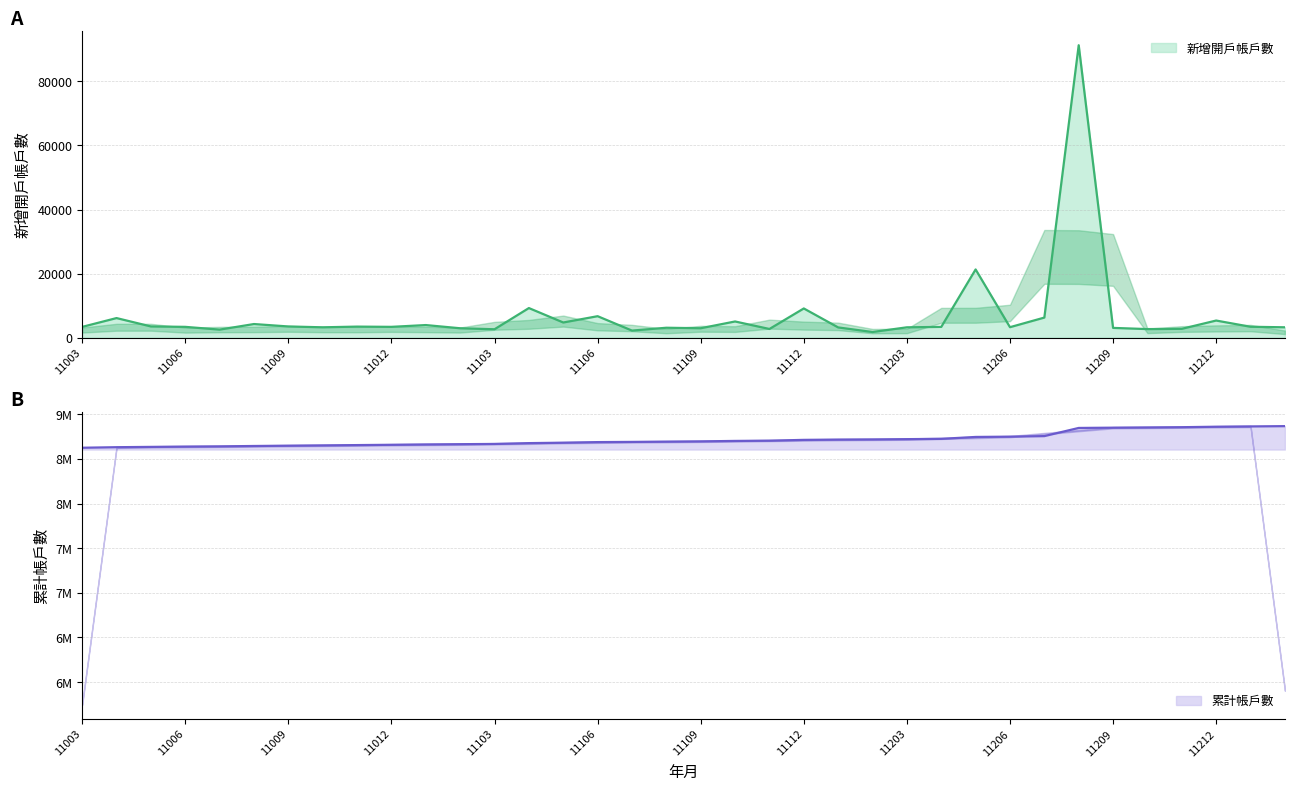

Which category has the highest value in the 累計帳戶數 series?

11302